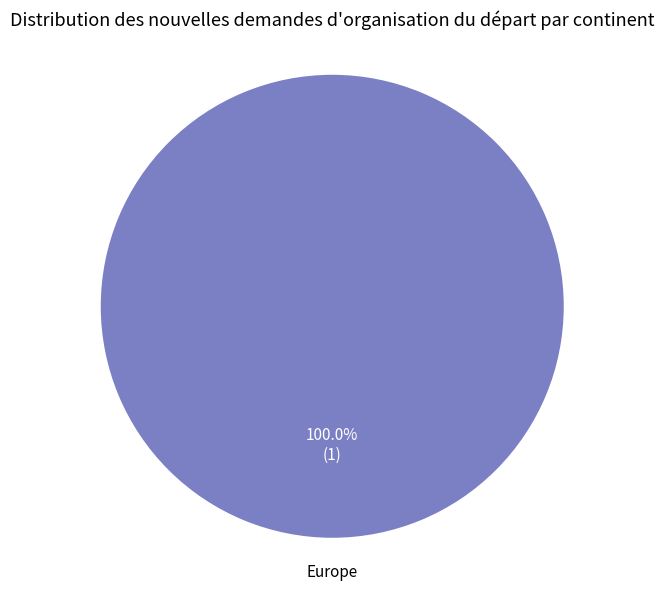

Is there any slice that represents more than half of the pie?

Yes